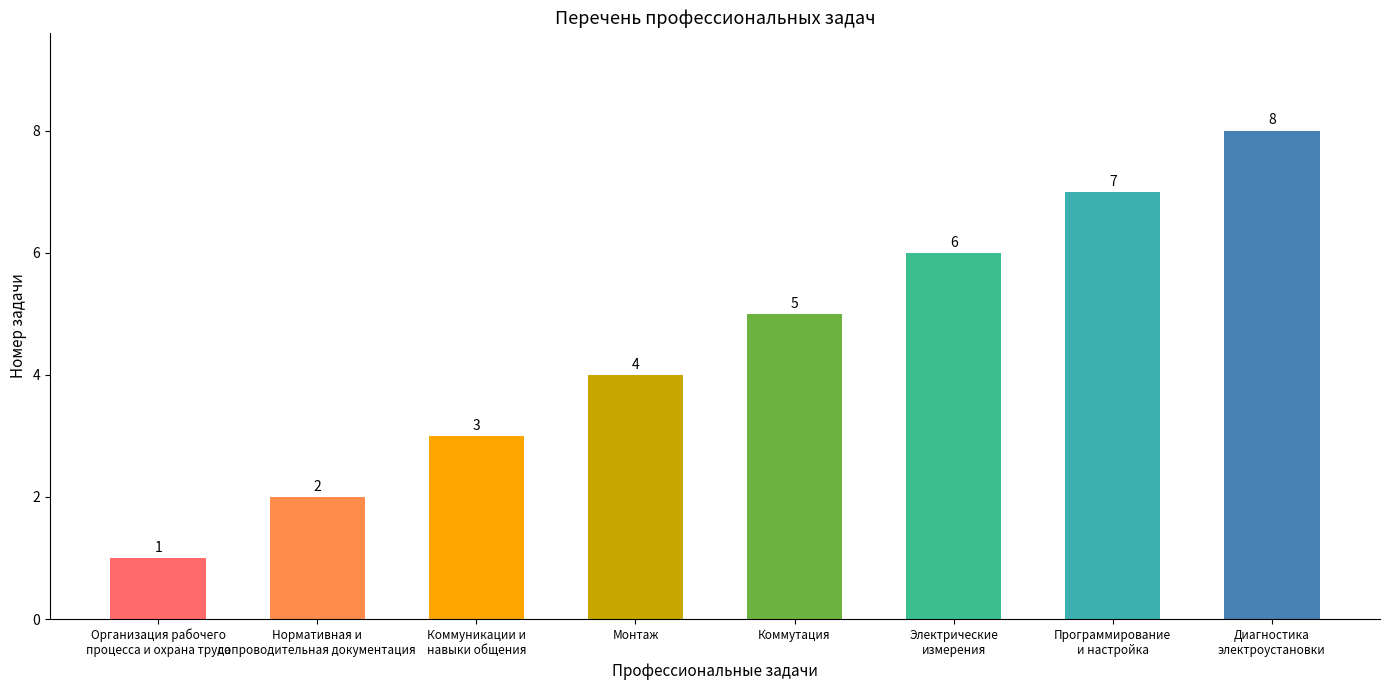

Where is the data nearest to the value 4?

Монтаж